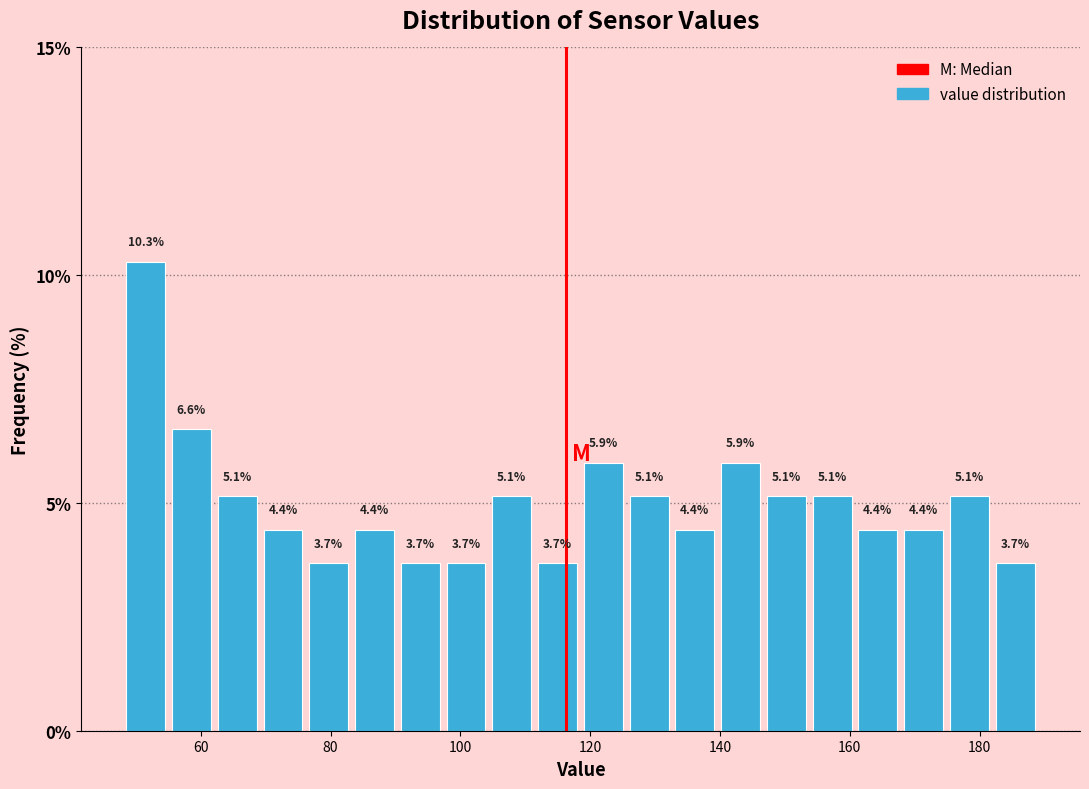

Read against the x-axis, roughly where is the centre of the tallest bar?

52